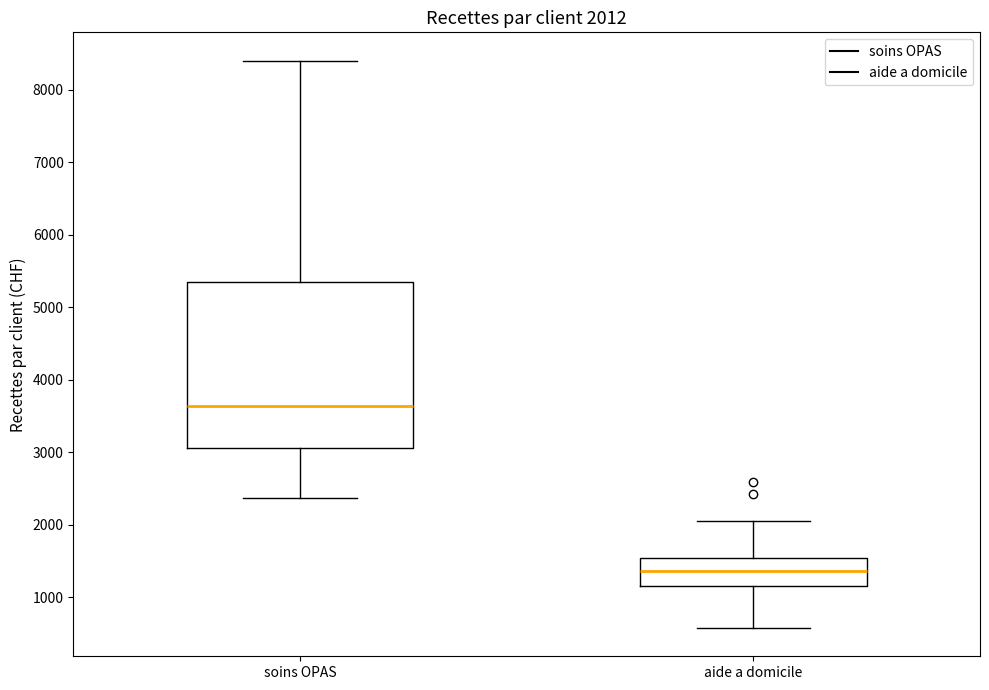

Which box has the highest median line?

soins OPAS